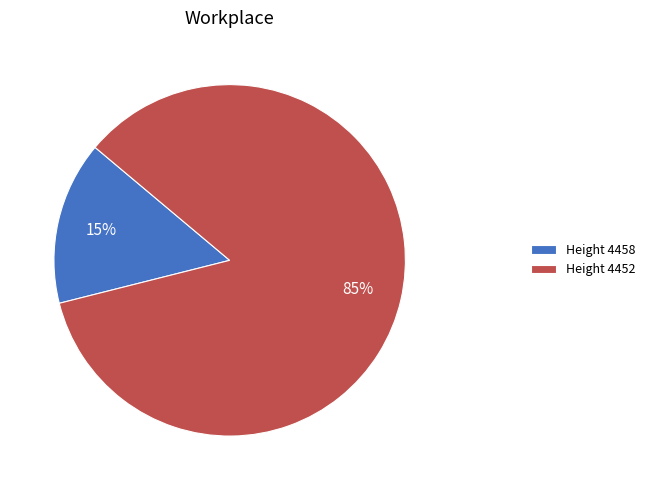

Is it true that Height 4452 is 94% of the pie?

False